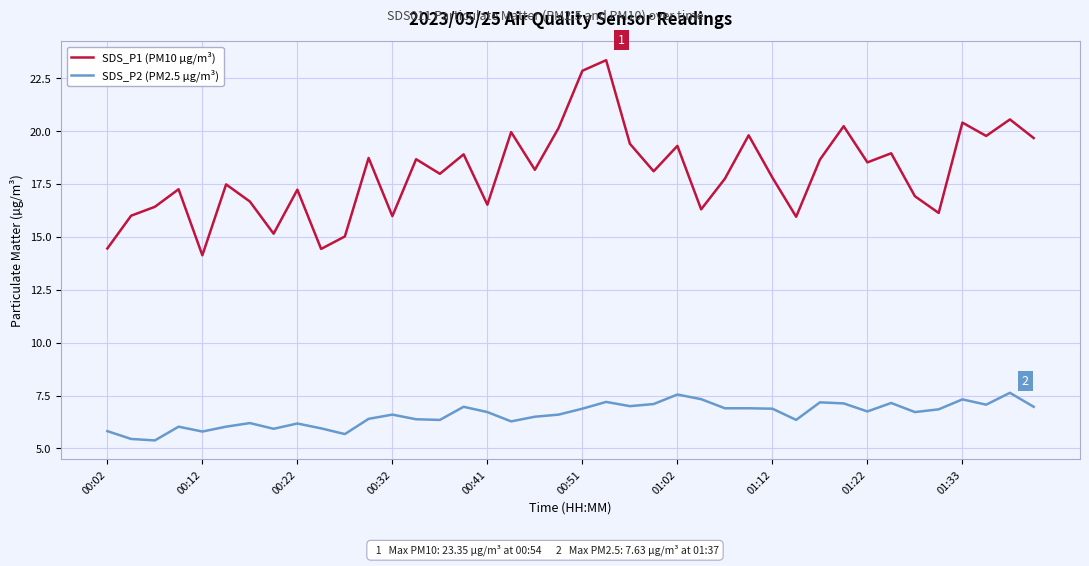

What is the minimum value for SDS_P1 (PM10 µg/m³)?

14.1